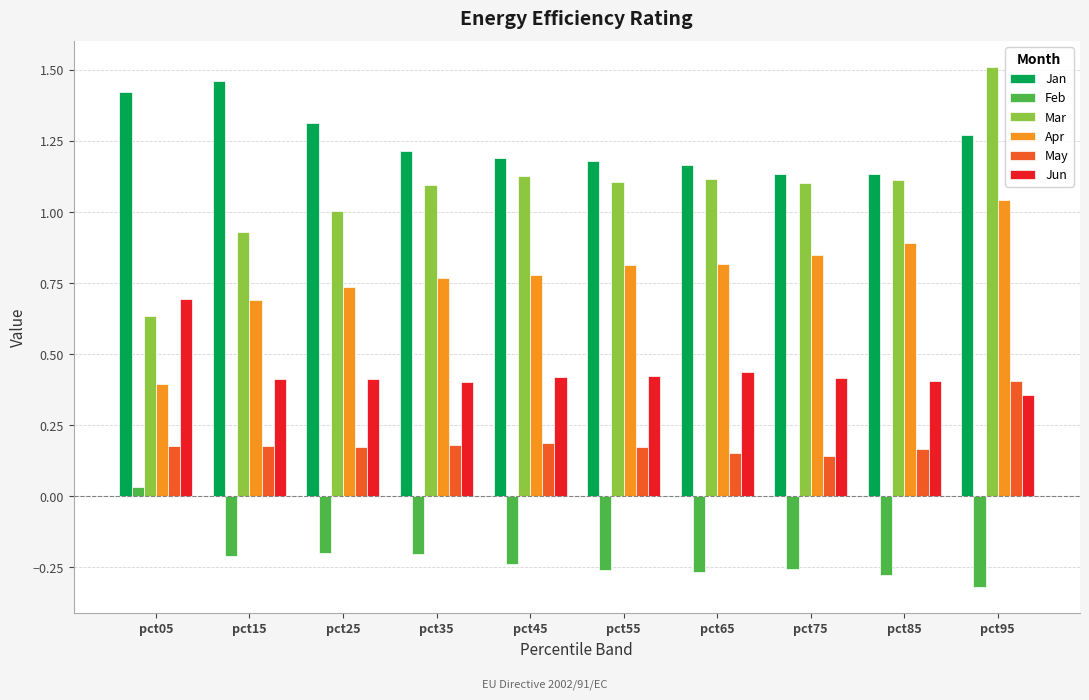

Which category has the highest value across all series?

pct95